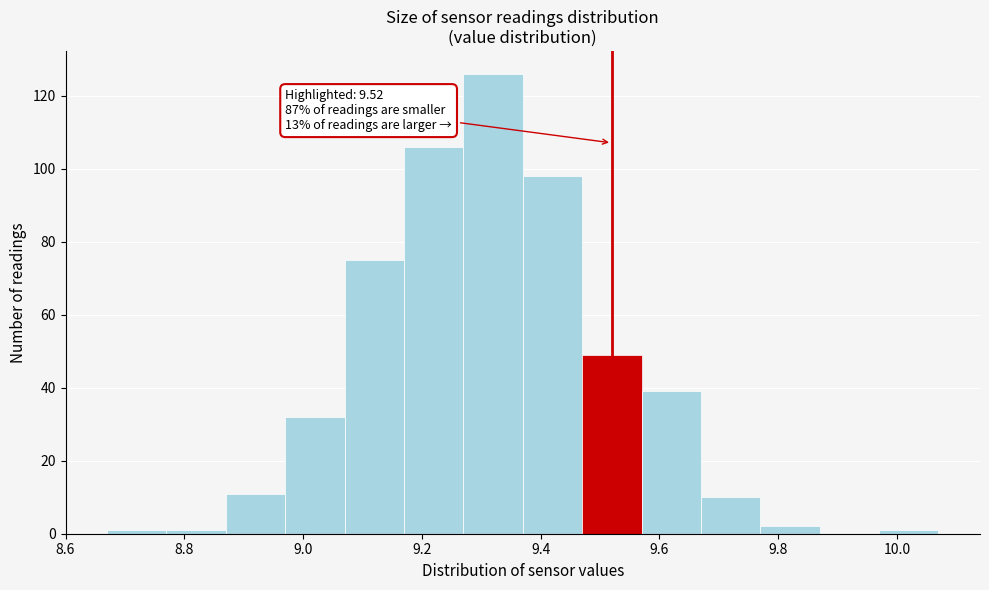

Over which range of the x-axis is the bar tallest?

9.27 to 9.37